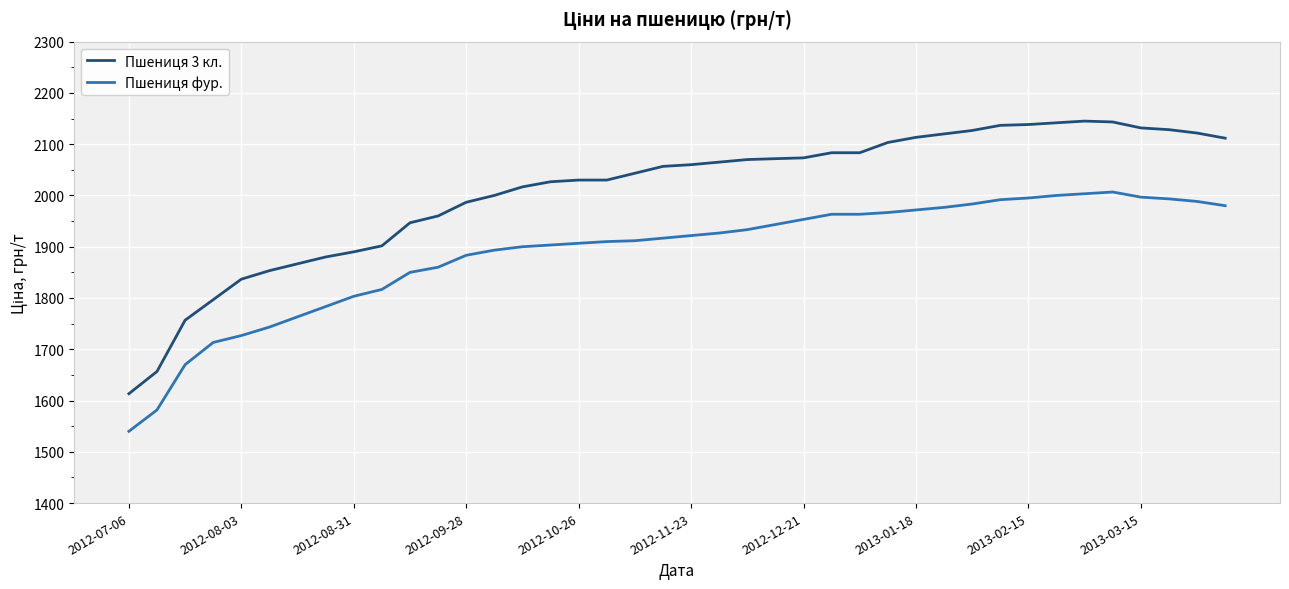

How many series are shown in this chart?

2